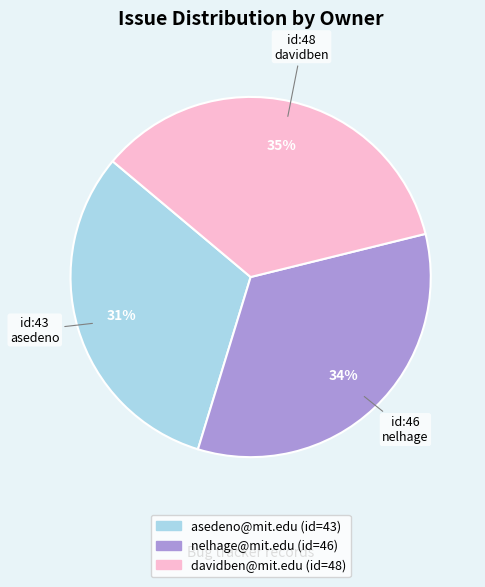

Is nelhage@mit.edu the majority of the pie?

No